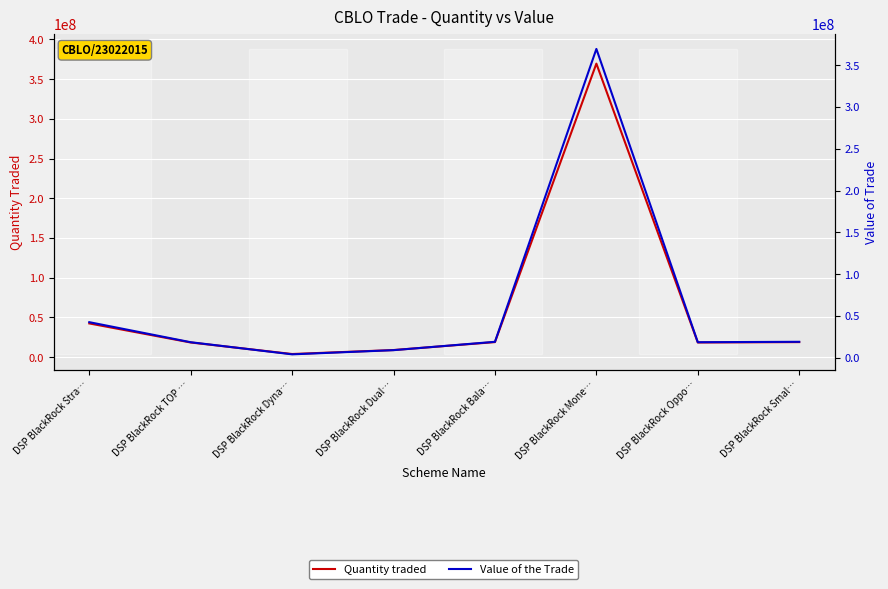

List the series in order of their overall mean, highest first.

Quantity traded, Value of the Trade